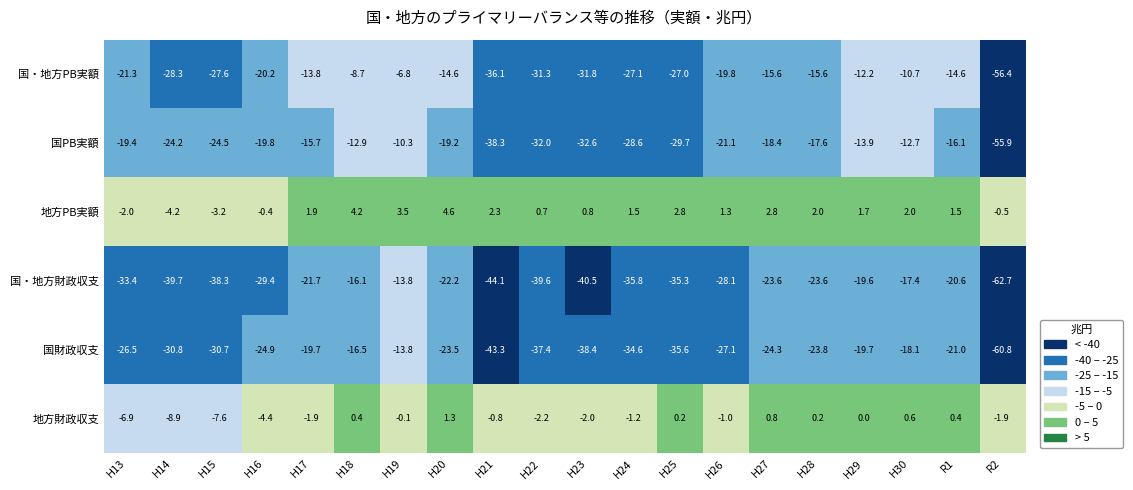

What is the difference between the maximum and minimum values in the 国・地方PB実額 series?

49.6